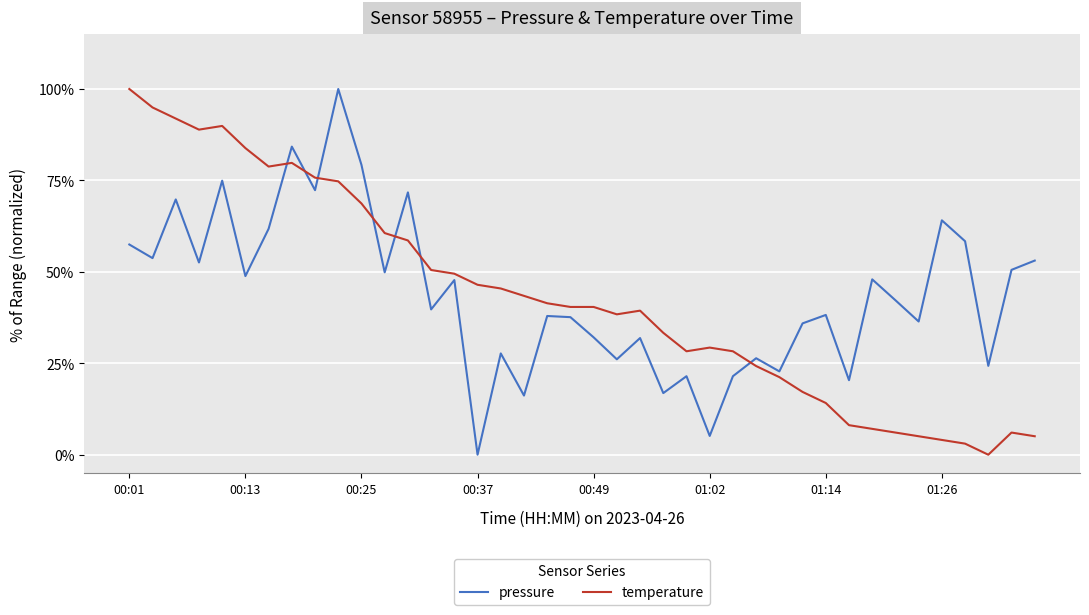

At how many categories does at least one series exceed 93?

3